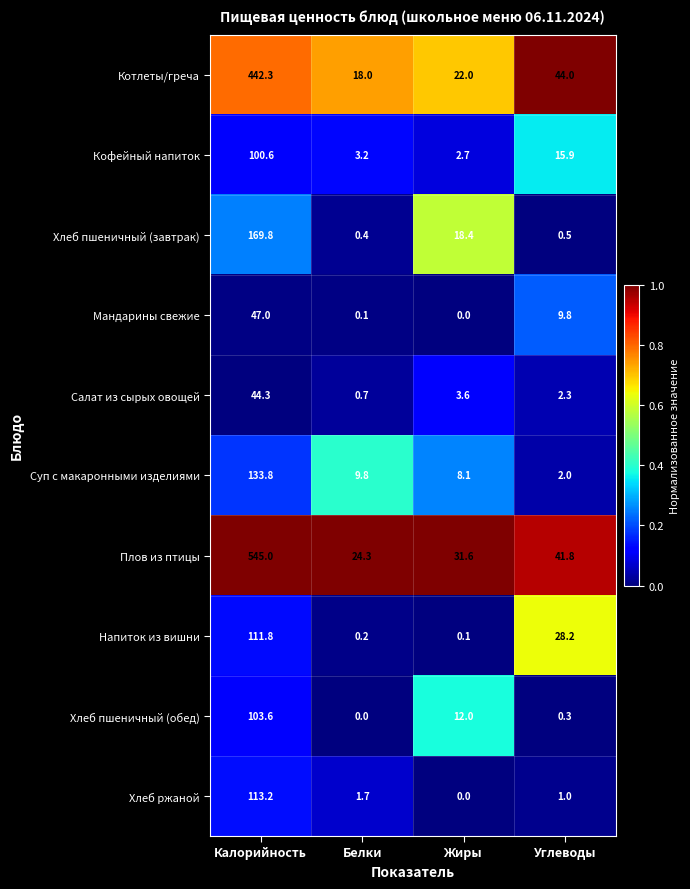

How many series are shown in this chart?

10